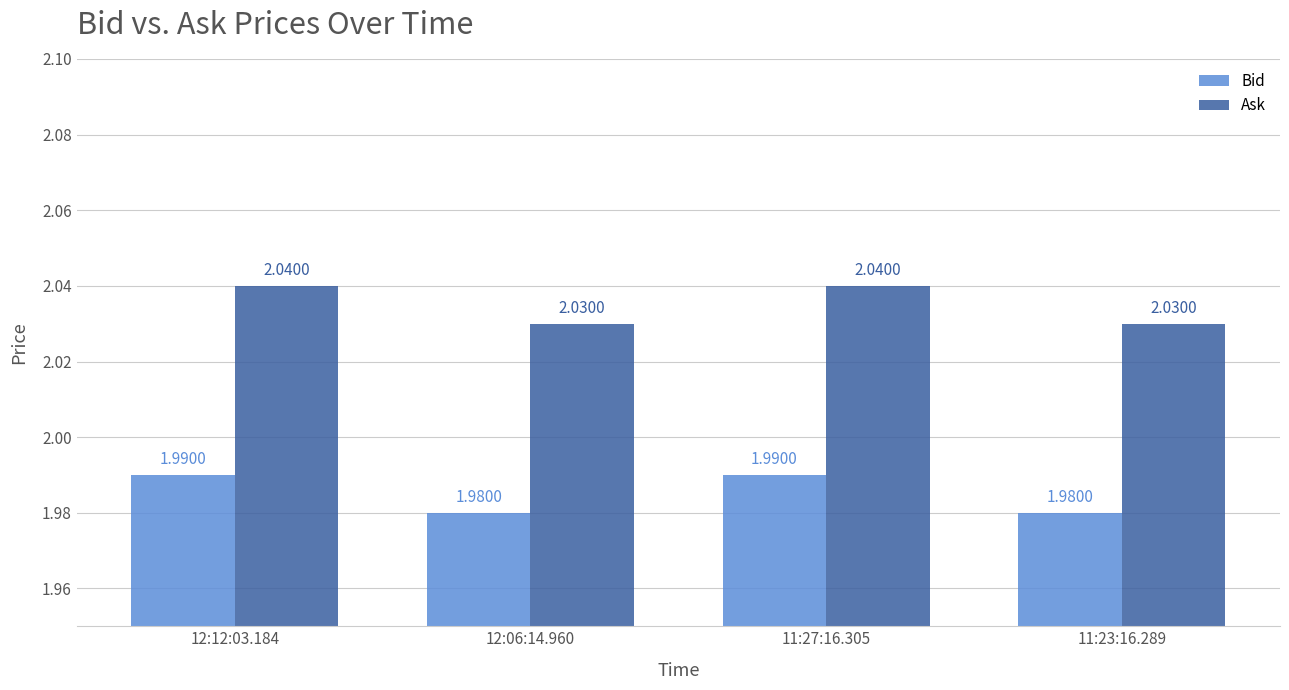

What is the label of the 3rd bar from the left?

11:27:16.305